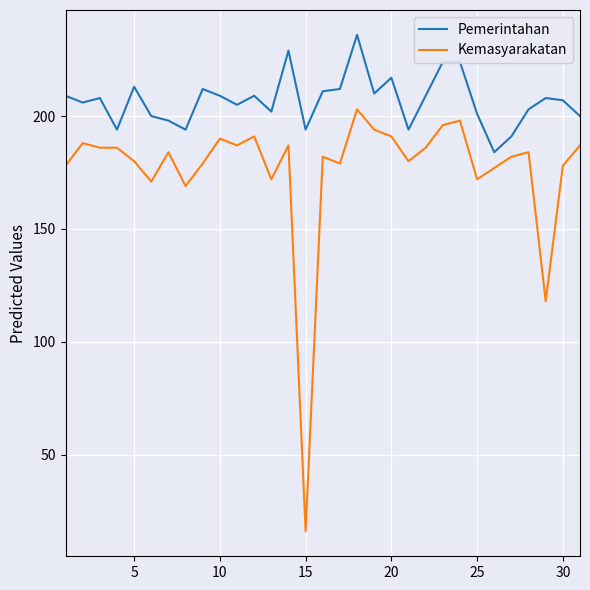

What is the highest value of the Kemasyarakatan series?

203